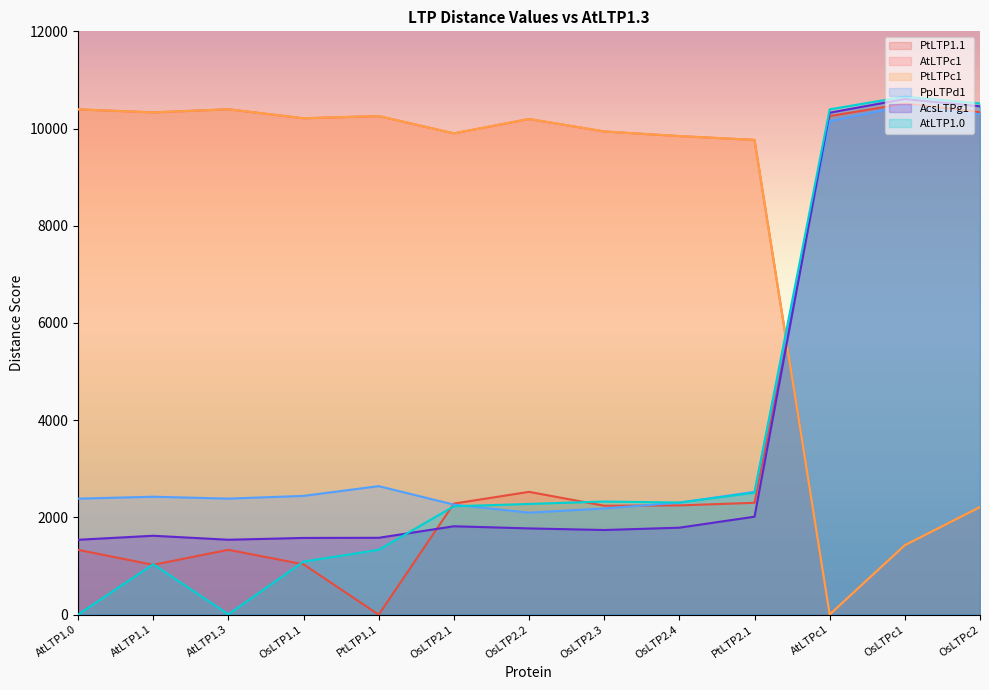

What is the label of the 2nd point from the right?

OsLTPc1